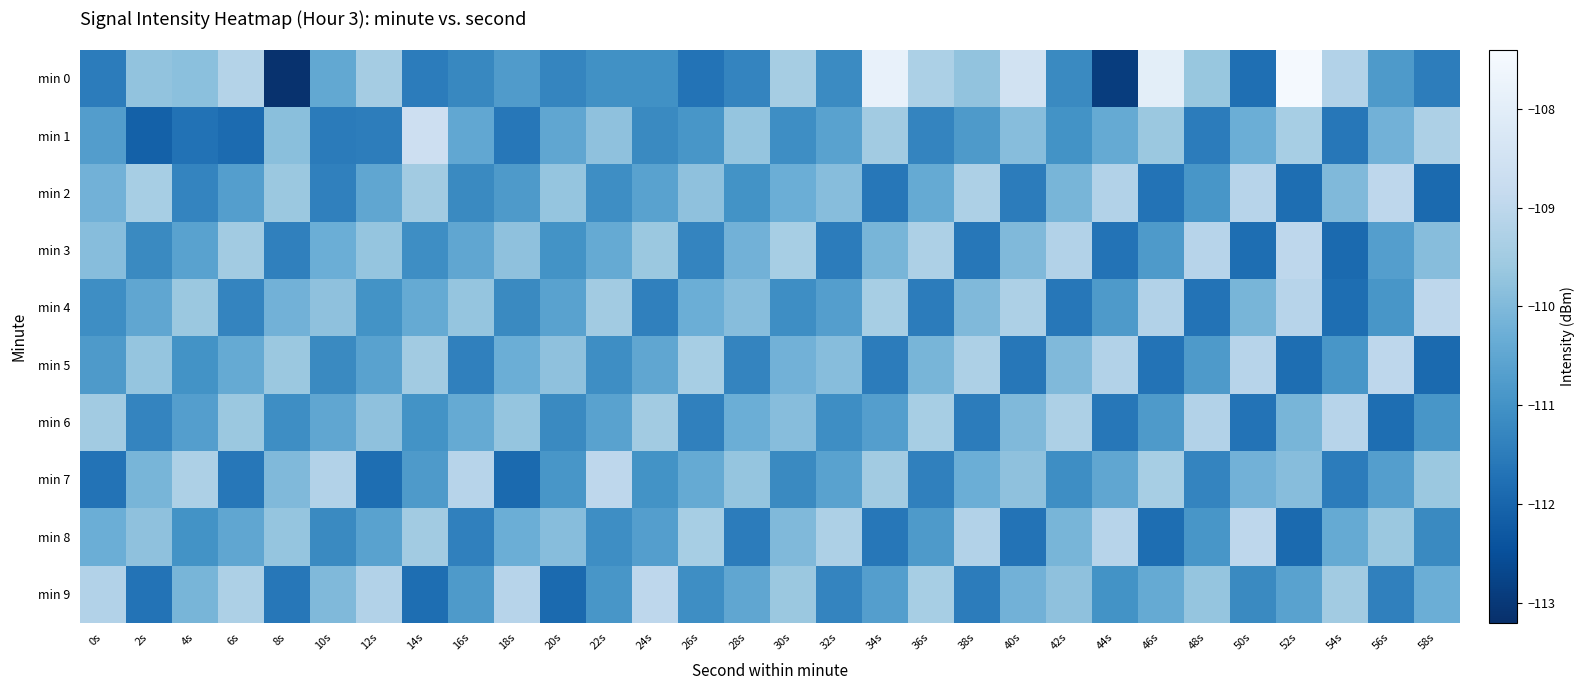

How many data points does each series have?

30